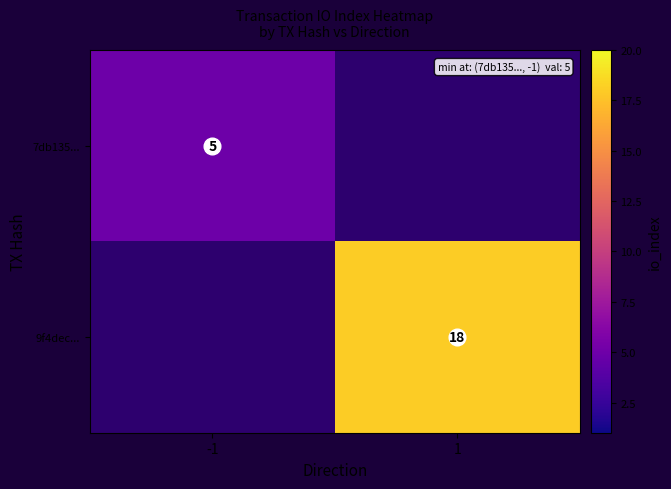

Which has a higher value, -1 or 1?

1